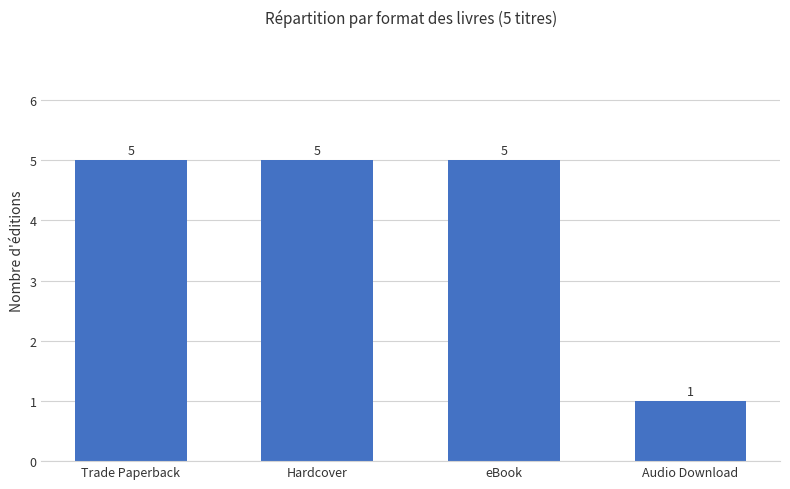

What is the label of the 3rd bar from the left?

eBook